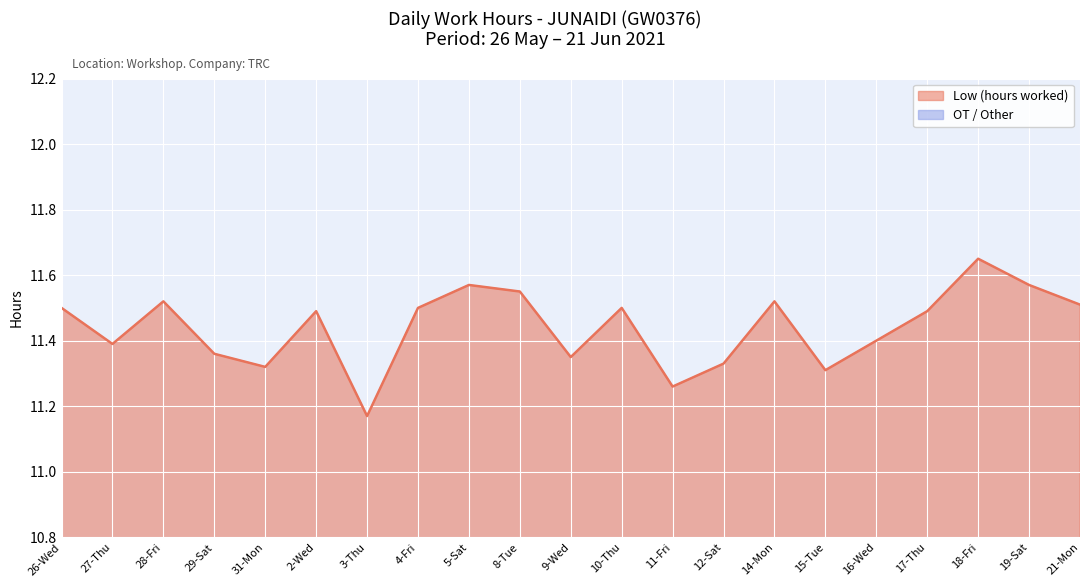

Rank the categories by Low (hours worked) value from highest to lowest.

18-Fri, 5-Sat, 19-Sat, 8-Tue, 28-Fri, 14-Mon, 21-Mon, 26-Wed, 4-Fri, 10-Thu, 2-Wed, 17-Thu, 16-Wed, 27-Thu, 29-Sat, 9-Wed, 12-Sat, 31-Mon, 15-Tue, 11-Fri, 3-Thu